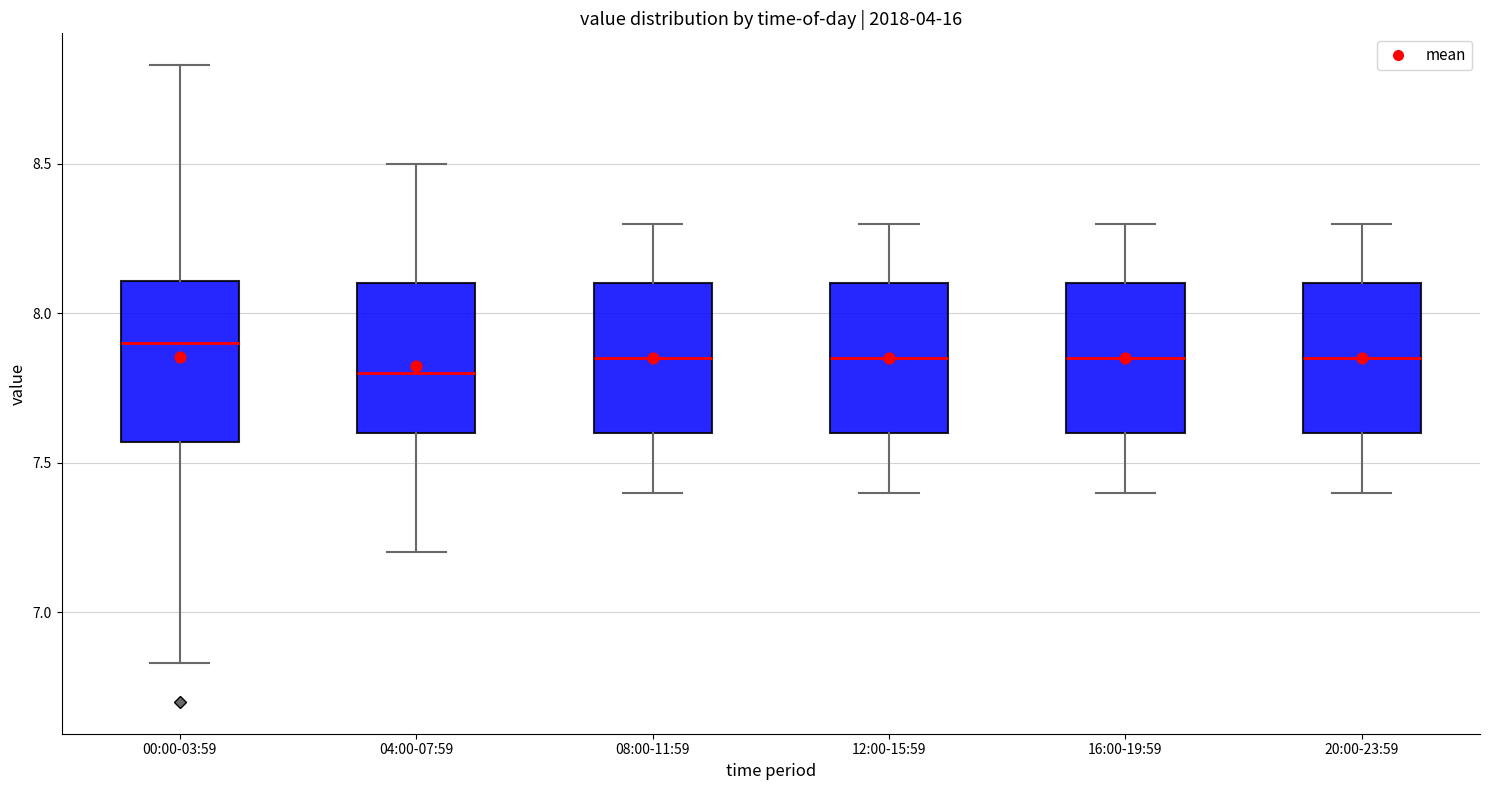

Reading left to right, transcribe this box plot: for each box, give where its median line is, the range the box spans, and where its two whiskers end, as read against the y-axis. The values are not printed on the chart, so give them approximately, as read against the axis.

00:00-03:59: median 7.90, box 7.55 to 8.10, whiskers 6.85 to 8.85
04:00-07:59: median 7.80, box 7.60 to 8.10, whiskers 7.20 to 8.50
08:00-11:59: median 7.85, box 7.60 to 8.10, whiskers 7.40 to 8.30
12:00-15:59: median 7.85, box 7.60 to 8.10, whiskers 7.40 to 8.30
16:00-19:59: median 7.85, box 7.60 to 8.10, whiskers 7.40 to 8.30
20:00-23:59: median 7.85, box 7.60 to 8.10, whiskers 7.40 to 8.30